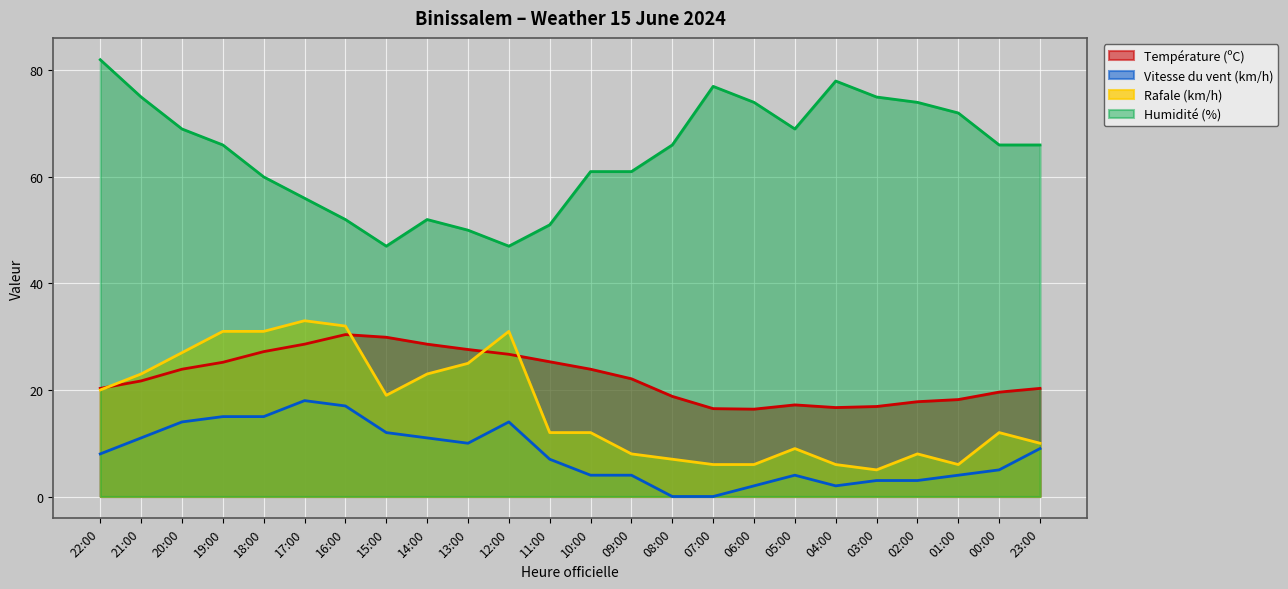

Which series changed the most between 15:00 and 08:00?

Humidité (%)